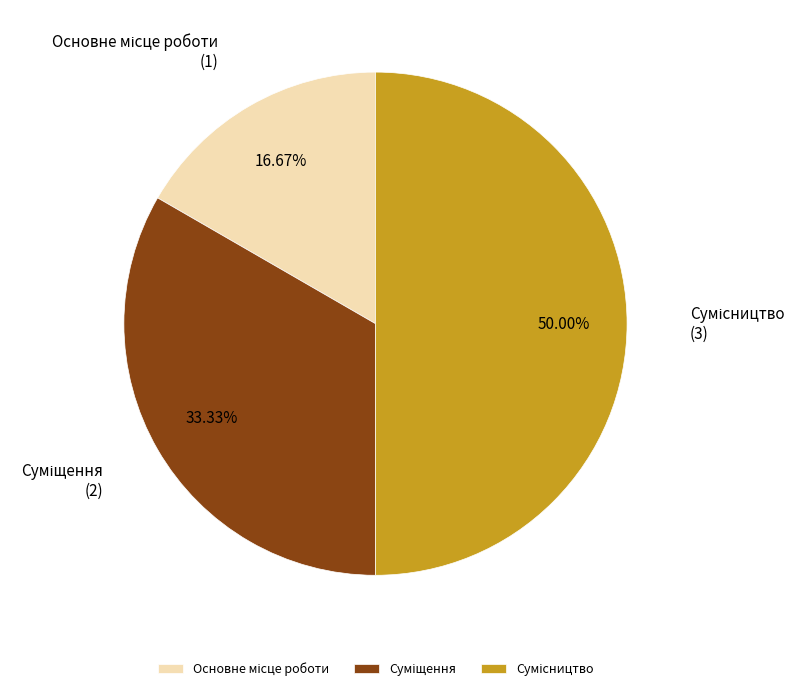

How many segments does this pie chart have?

3